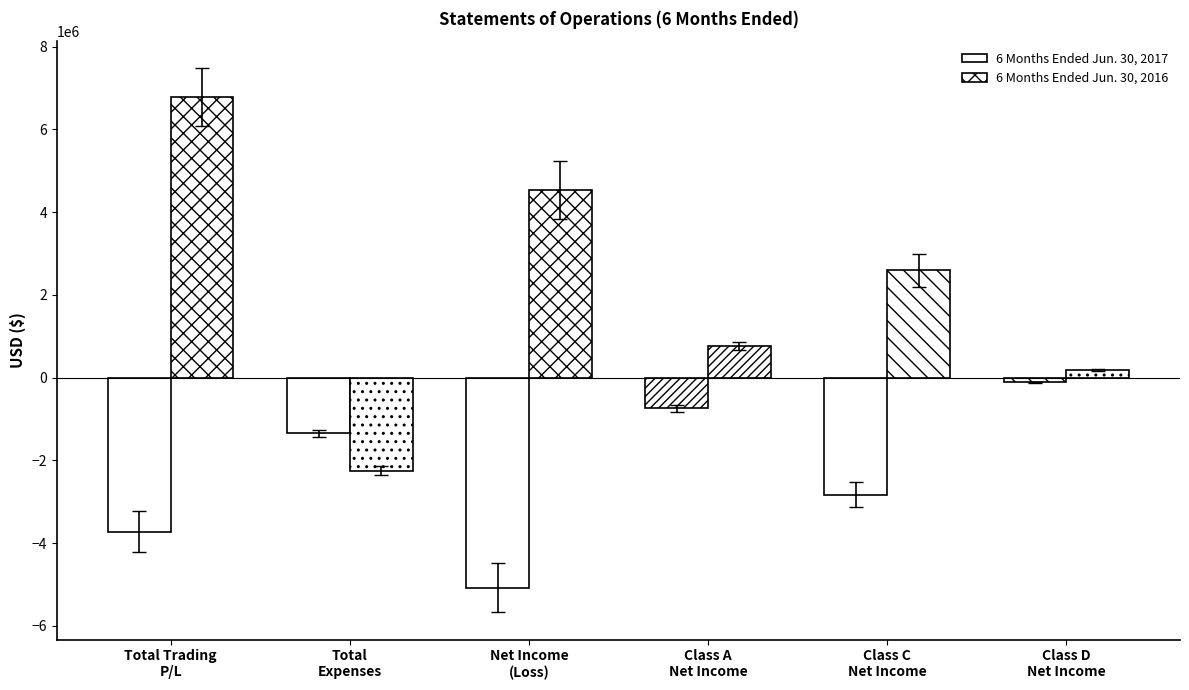

Are the bars grouped side by side (vs. stacked)?

Yes